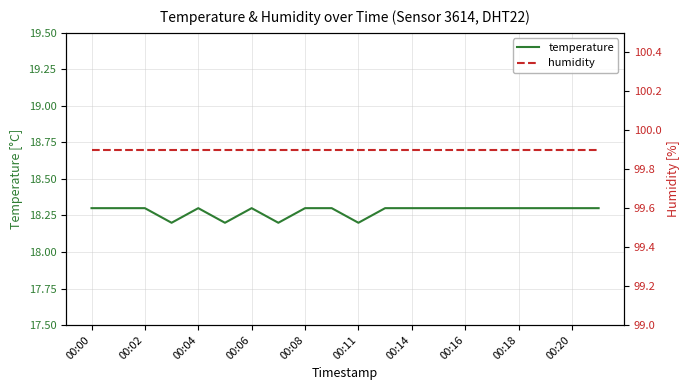

Is it true that temperature equals 26.8 at 00:14?

False